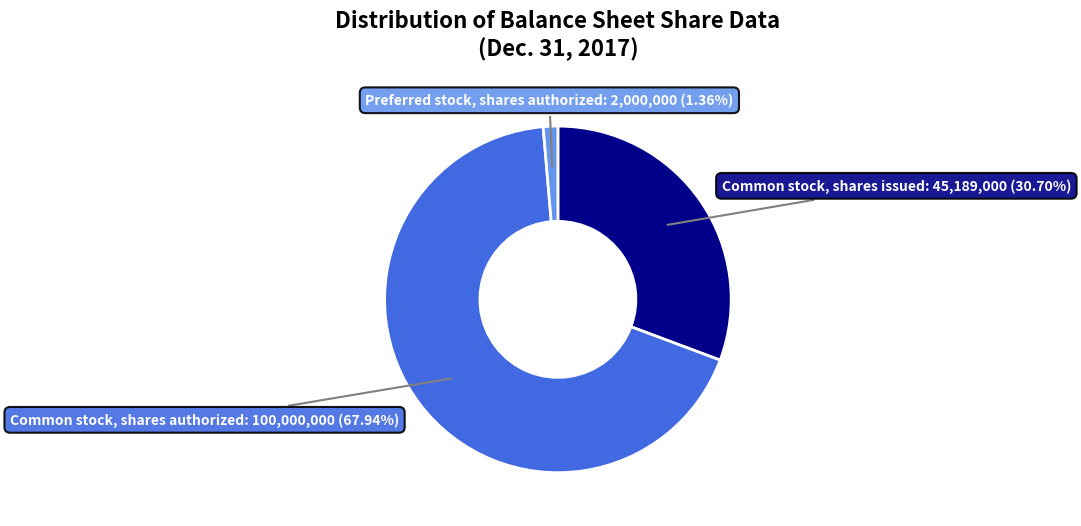

Is there a majority slice in this chart?

Yes